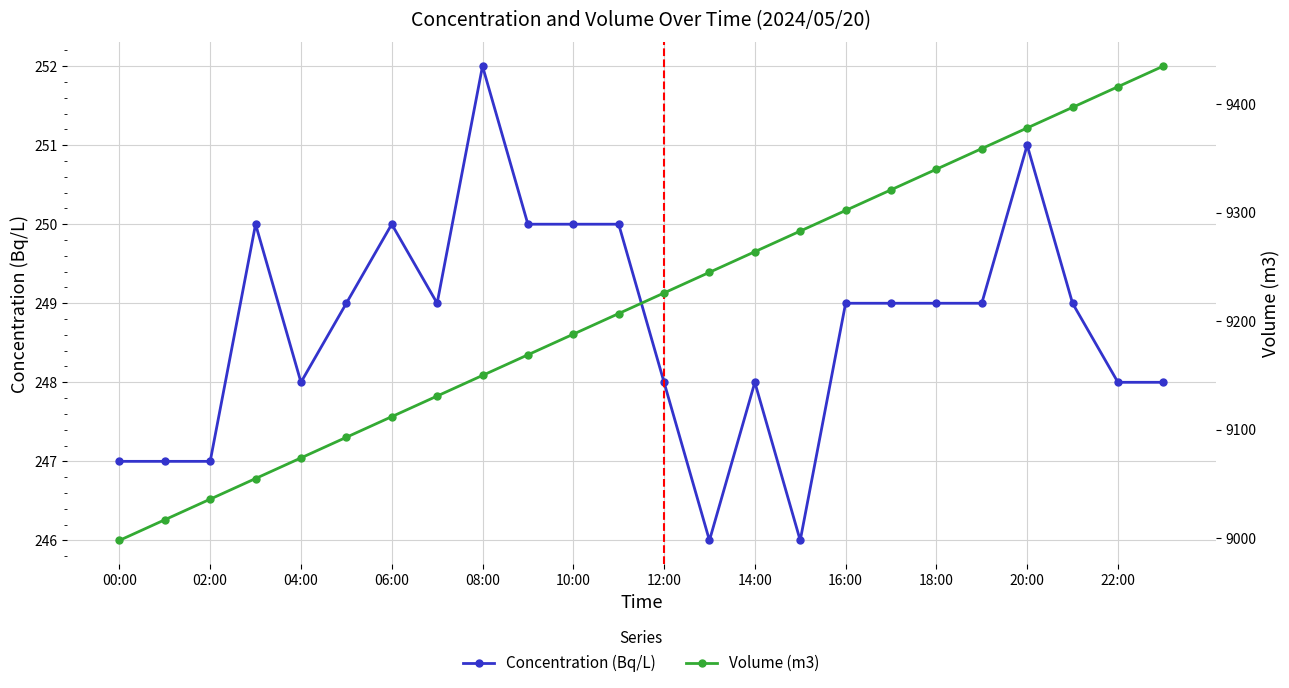

What is the highest value of the Concentration (Bq/L) series?

252